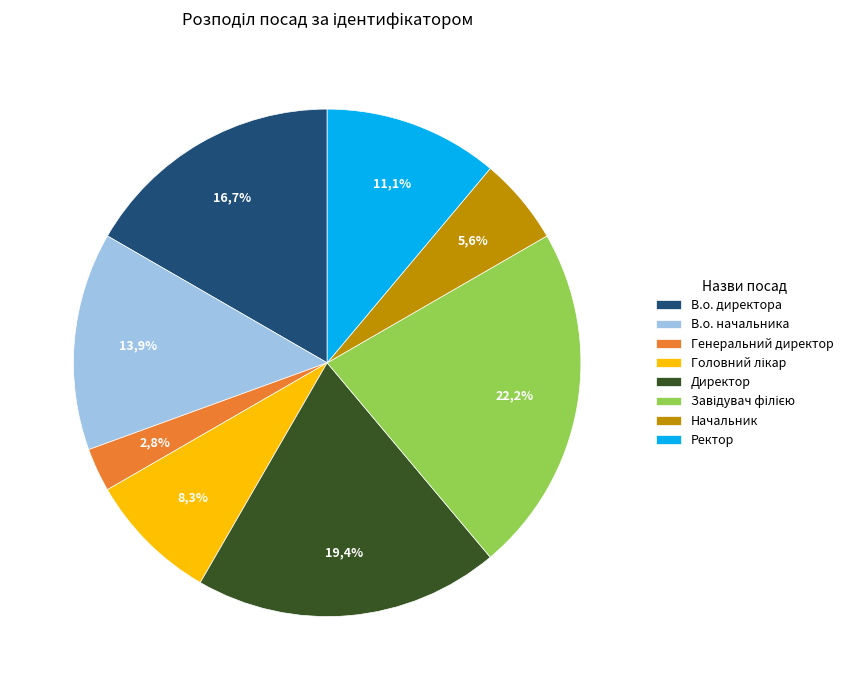

To the nearest percent, what is the difference between the largest and smallest slice percentages?

19%